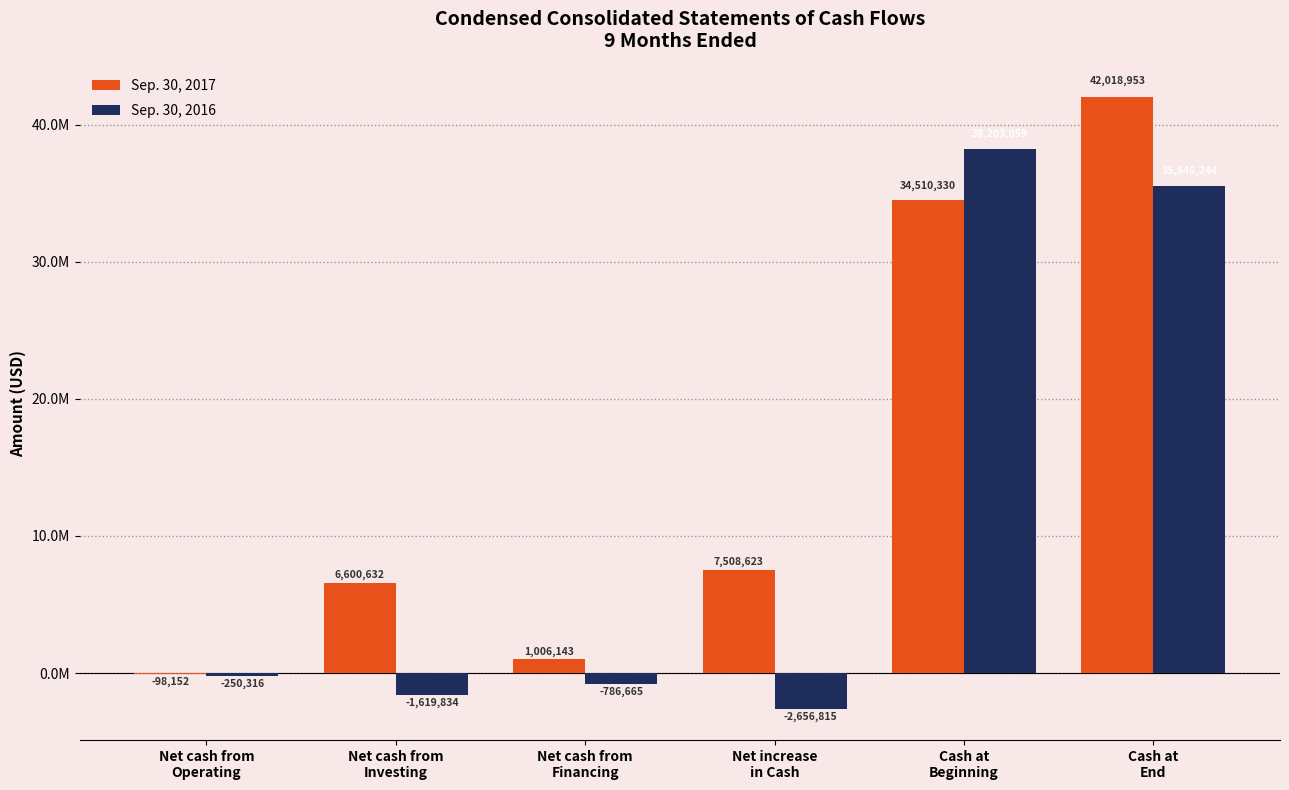

What is the greatest value displayed?

42018953